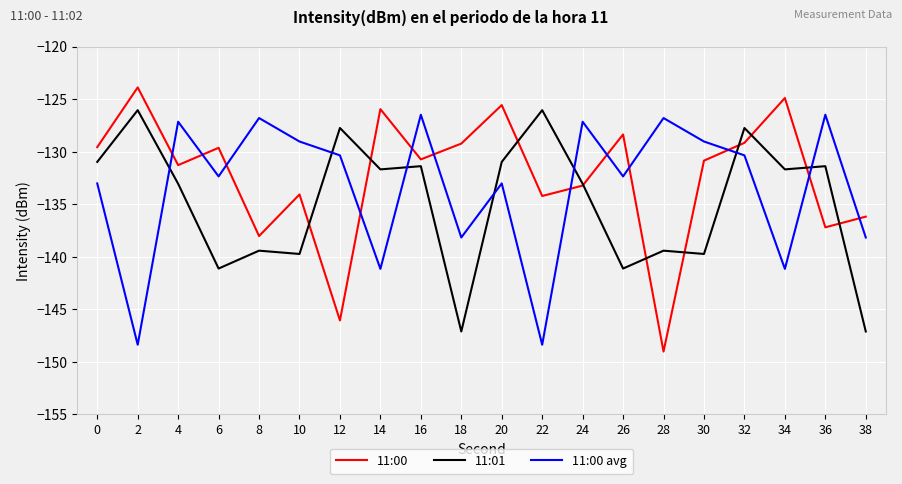

List the series in order of their peak value, highest first.

11:00, 11:01, 11:00 avg